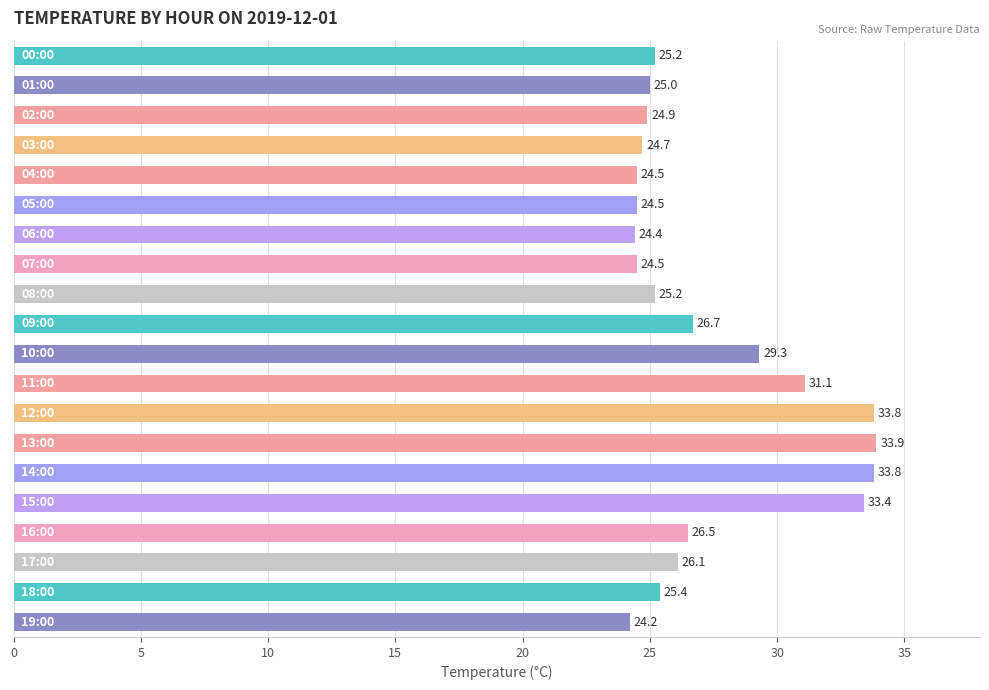

What is the value of the 20th bar from the top?

24.2